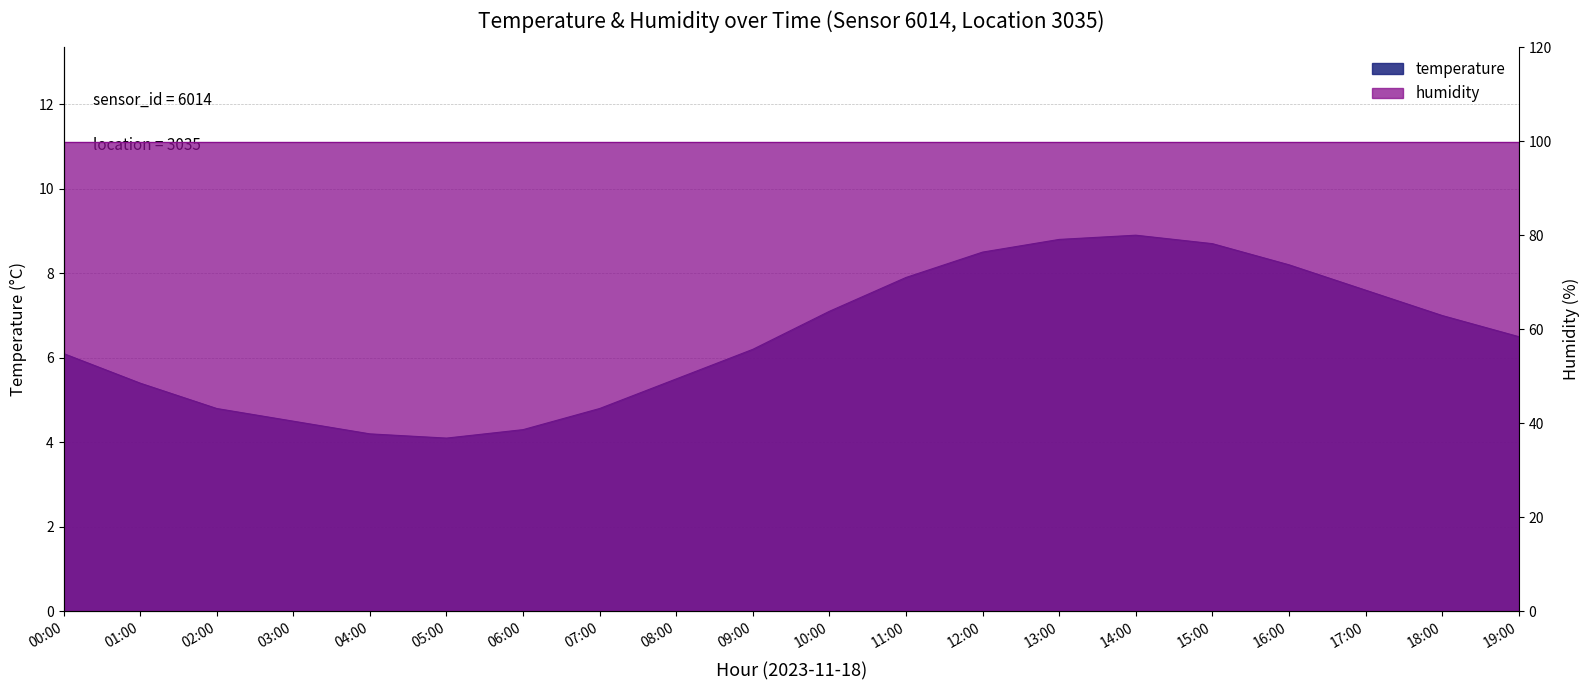

Where is the first local maximum?

14:00